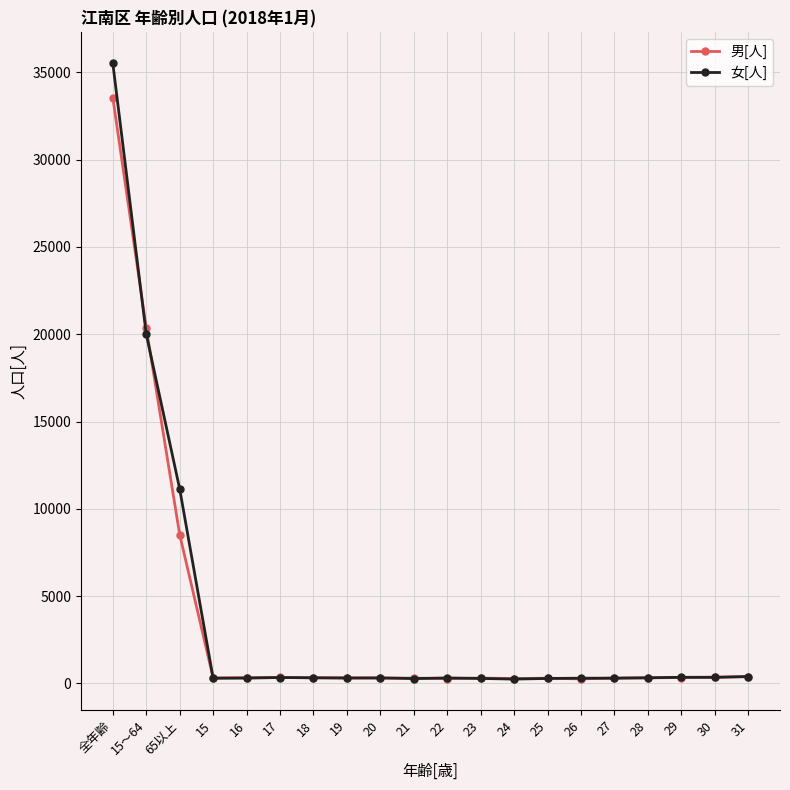

What are all the series names shown in the legend?

男[人], 女[人]